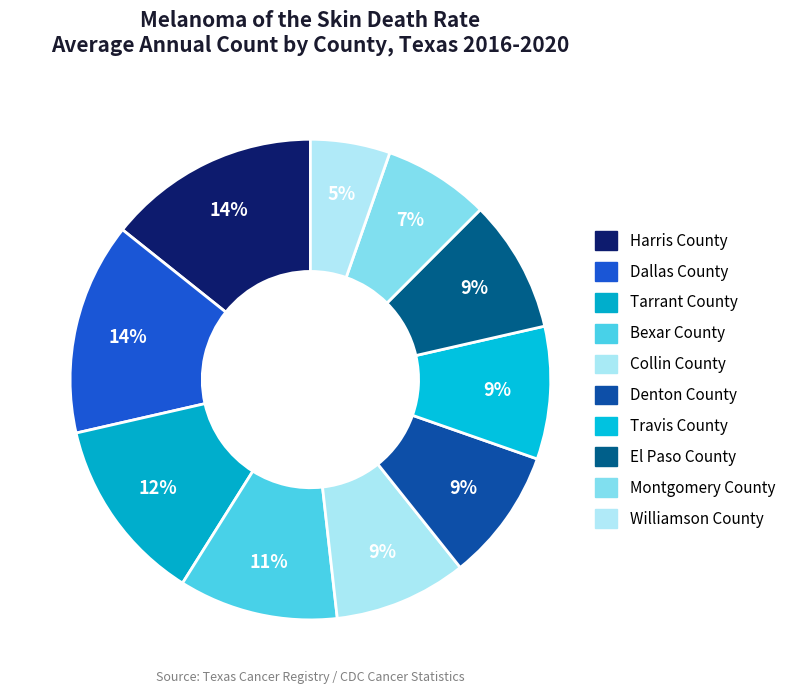

How many slices are in this pie chart?

10